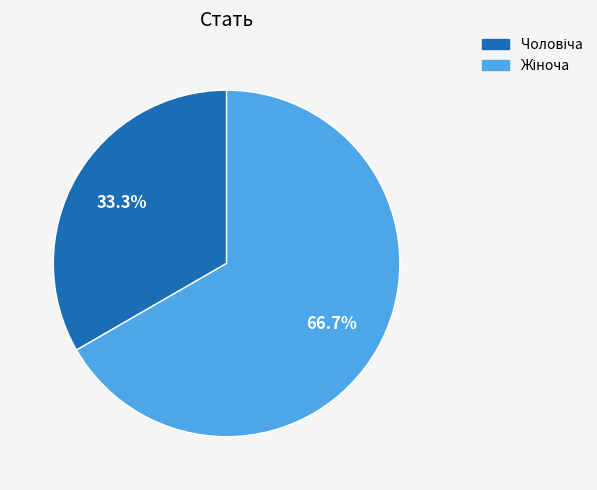

How many slices are in this pie chart?

2